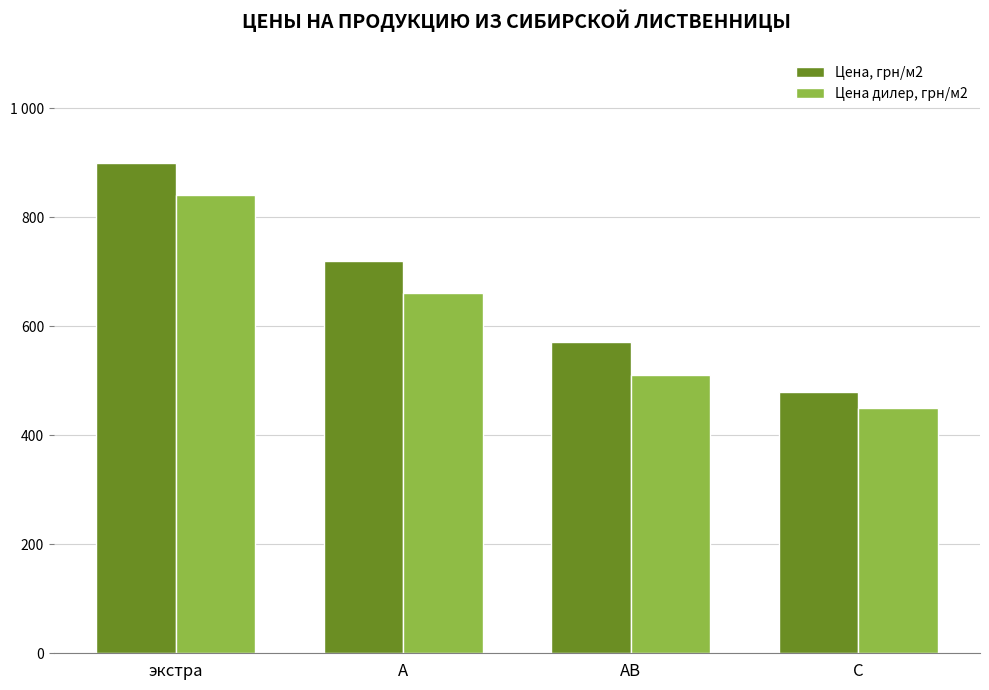

What is the total value across all series at АВ?

1080